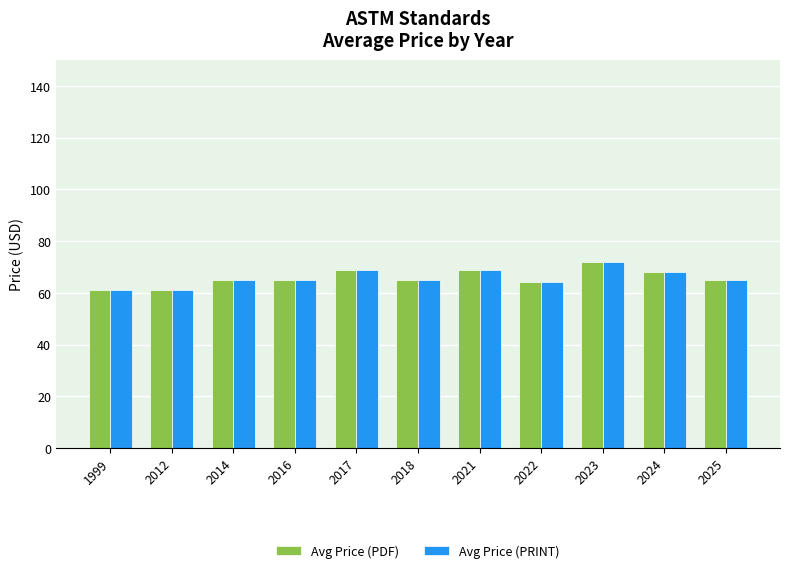

What is the sum of all Avg Price (PRINT) values?

724.0